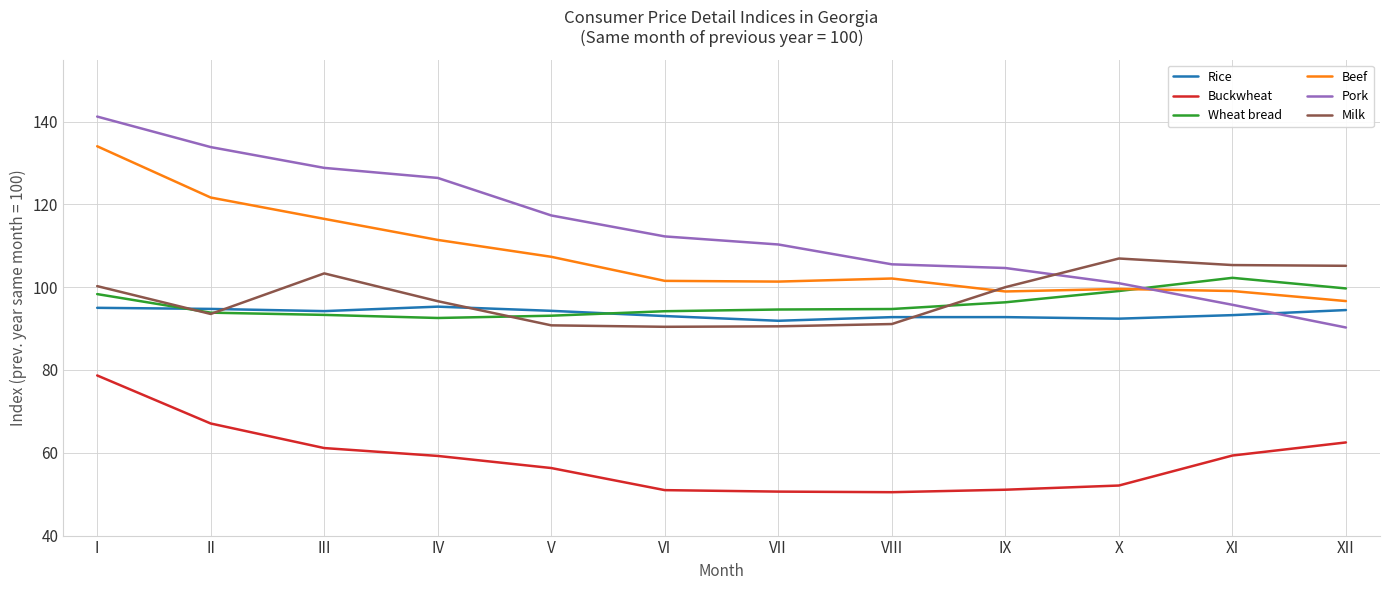

At which label does Pork first exceed 112?

I